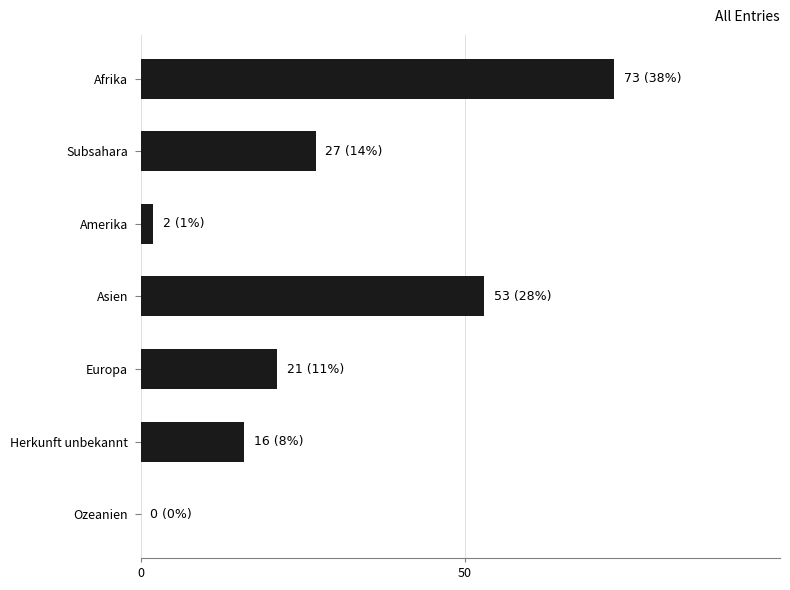

What is the approximate value at Afrika, to the nearest 10?

70